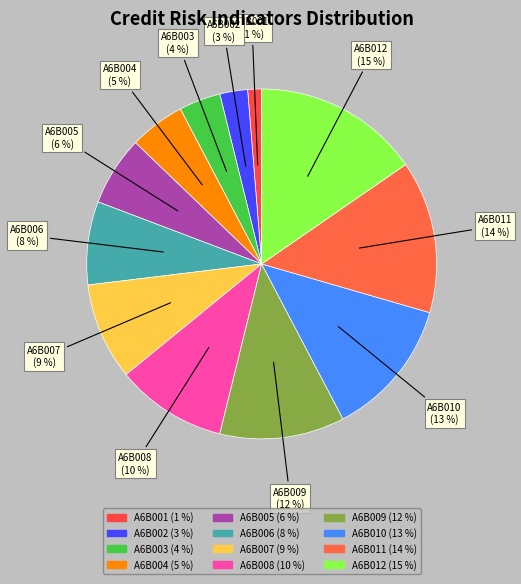

How many segments does this pie chart have?

12